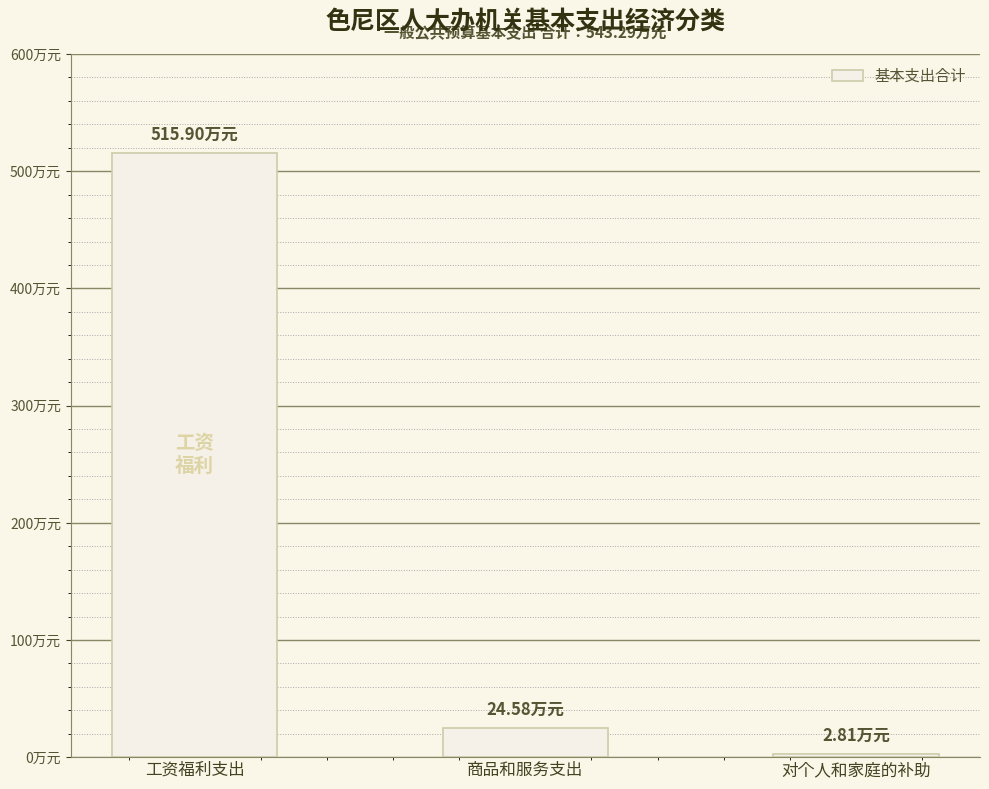

Where does the data first go above 24?

工资福利支出